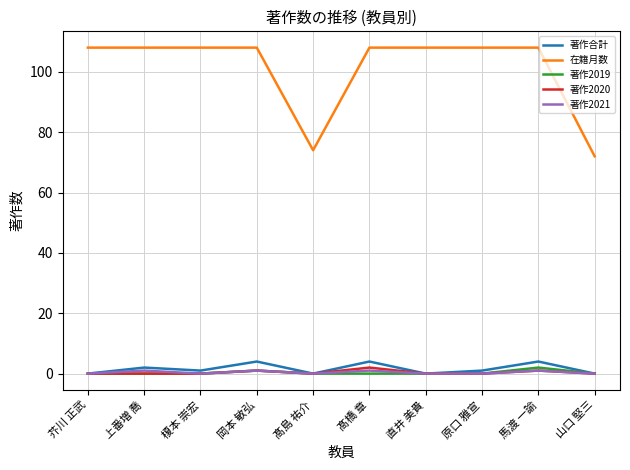

What is the total value across all series at 原口 雅宣?

109